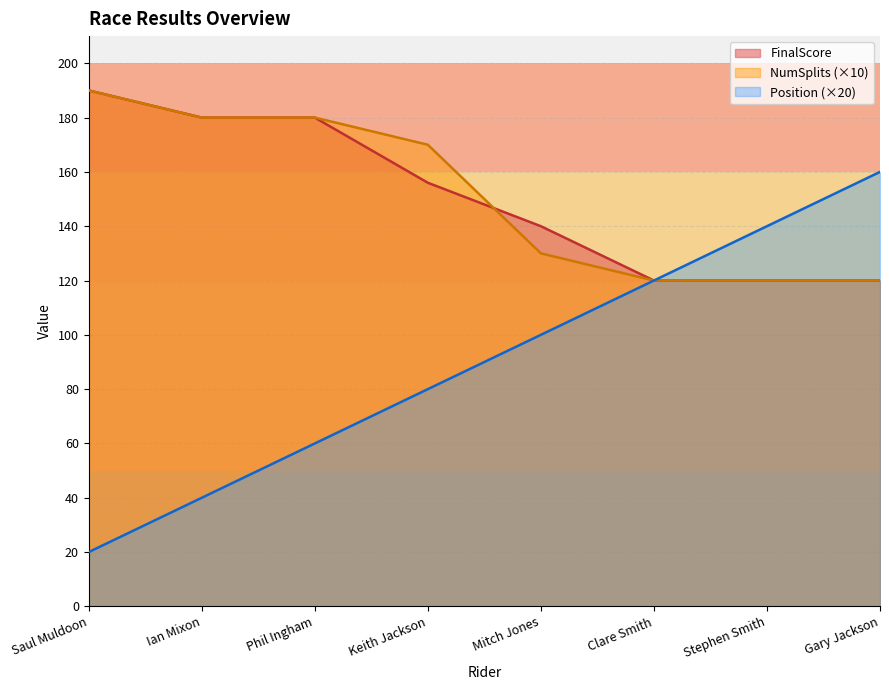

True or false: Position and FinalScore intersect in this chart.

False